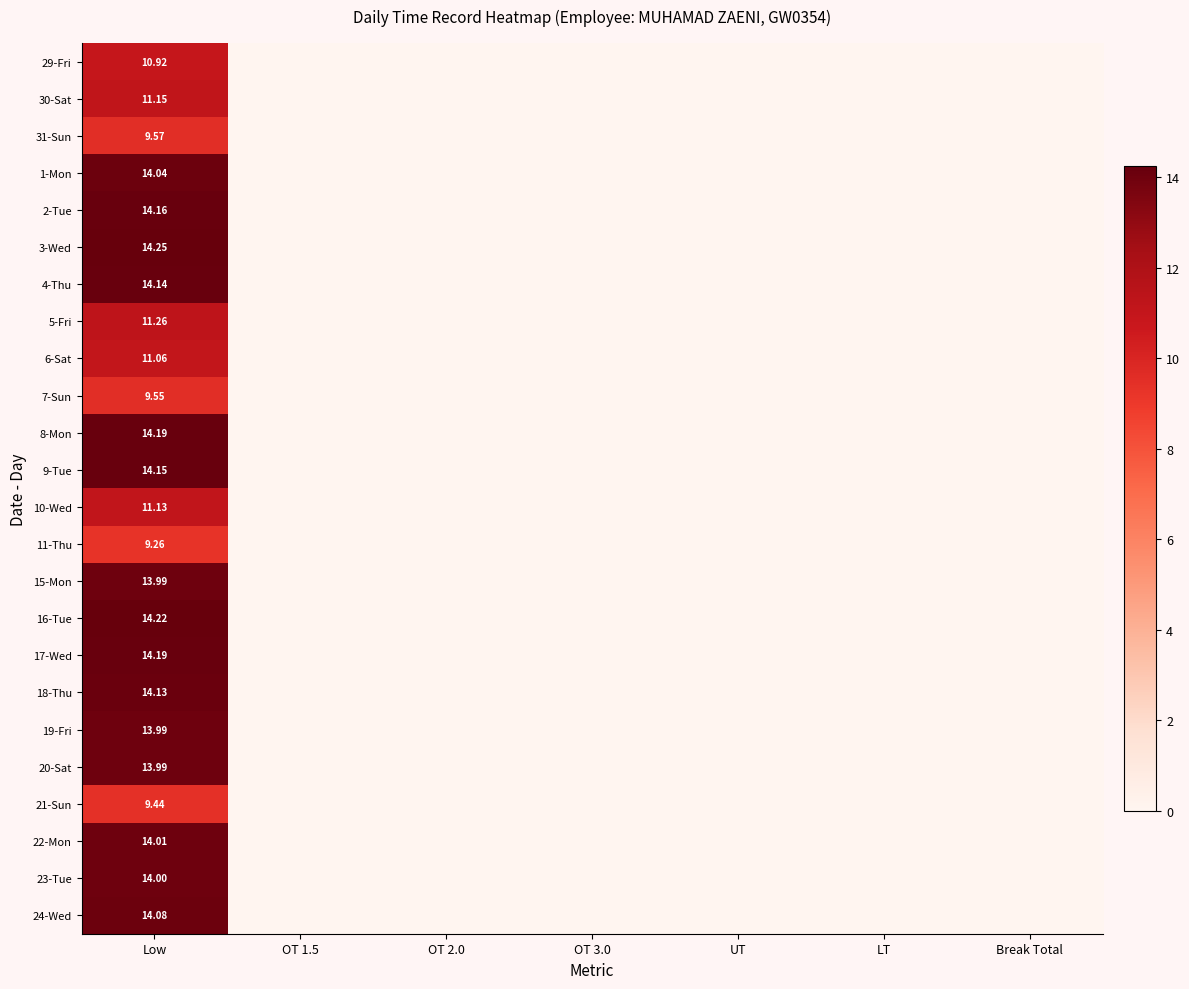

At which category is the sum across all series the highest?

Low